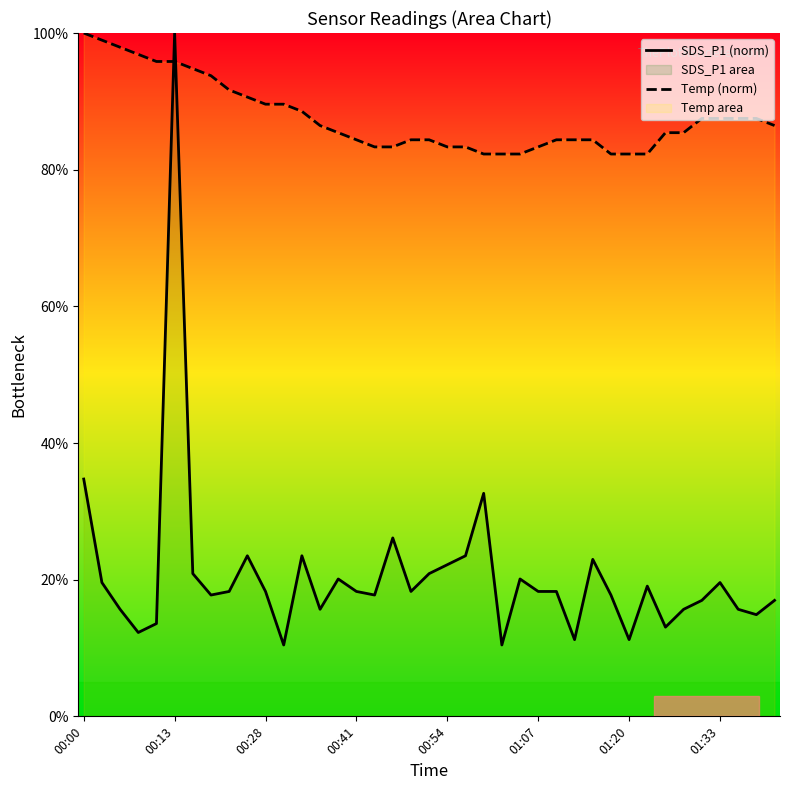

True or false: SDS_P1 (norm) and Temp (norm) intersect in this chart.

True